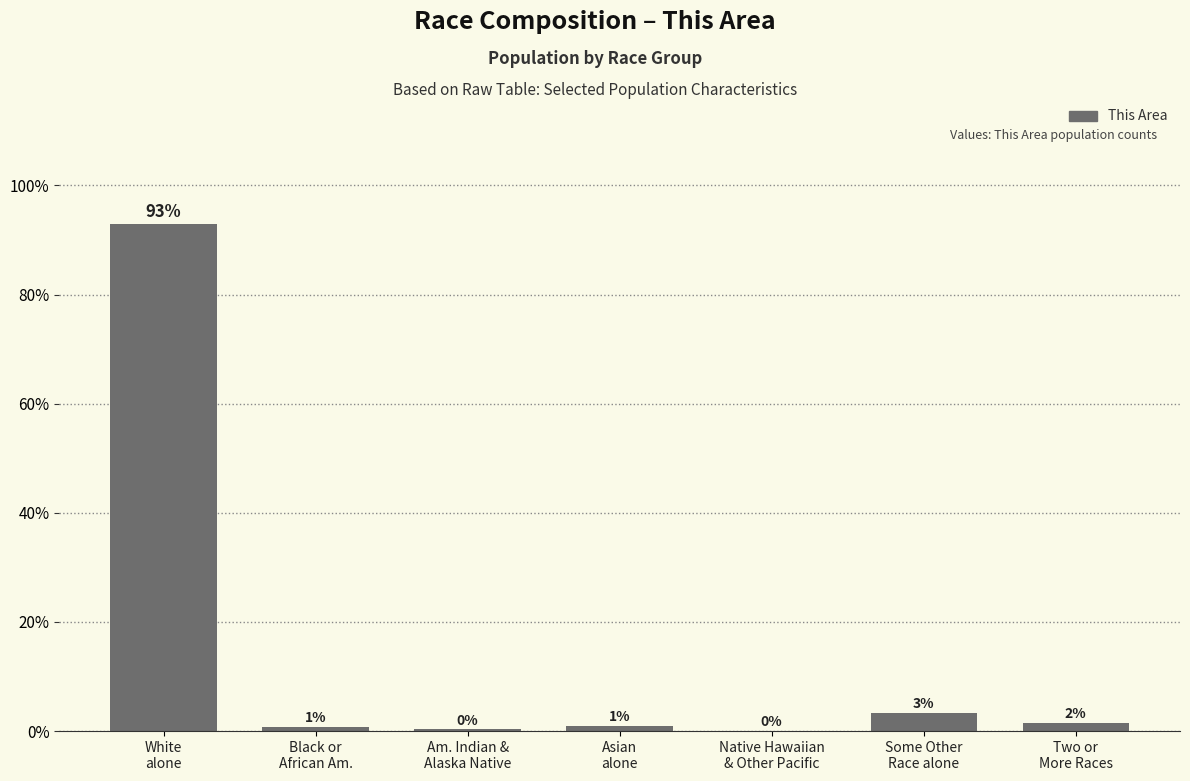

Which has a higher value, Am. Indian &
Alaska Native or White
alone?

White
alone